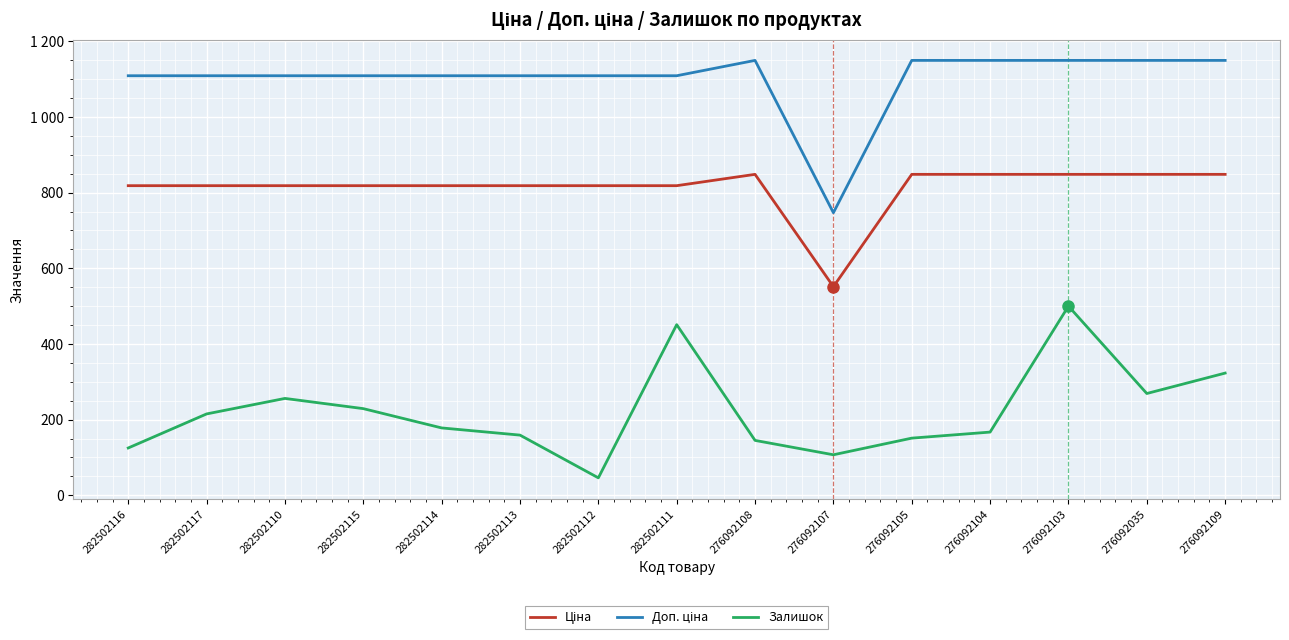

Does the chart display data point markers on the line(s)?

No